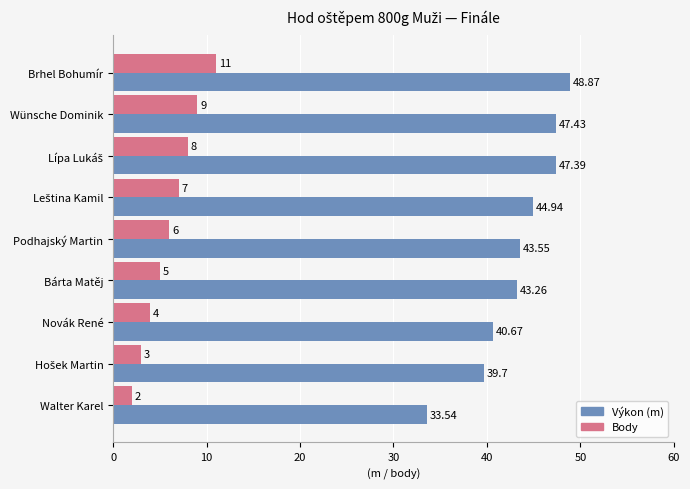

Which category has the lowest value in the Výkon (m) series?

Walter Karel